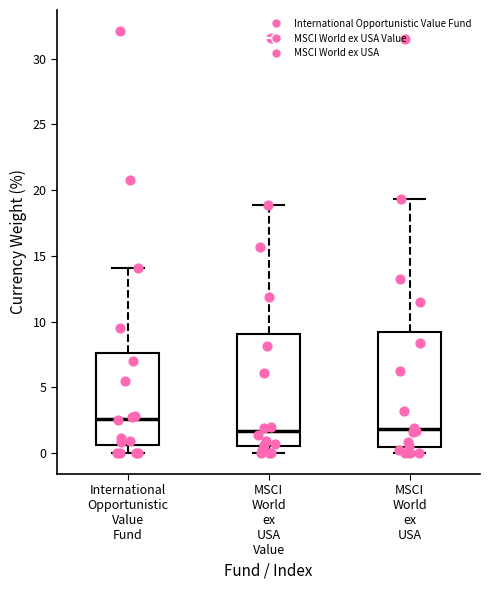

Reading left to right, transcribe this box plot: for each box, give where its median line is, the range the box spans, and where its two whiskers end, as read against the y-axis. The values are not printed on the chart, so give them approximately, as read against the axis.

International Opportunistic Value Fund: median 2.5, box 0.5 to 7.5, whiskers 0.0 to 14.0
MSCI World ex USA Value: median 1.5, box 0.5 to 9.0, whiskers 0.0 to 19.0
MSCI World ex USA: median 2.0, box 0.5 to 9.0, whiskers 0.0 to 19.5